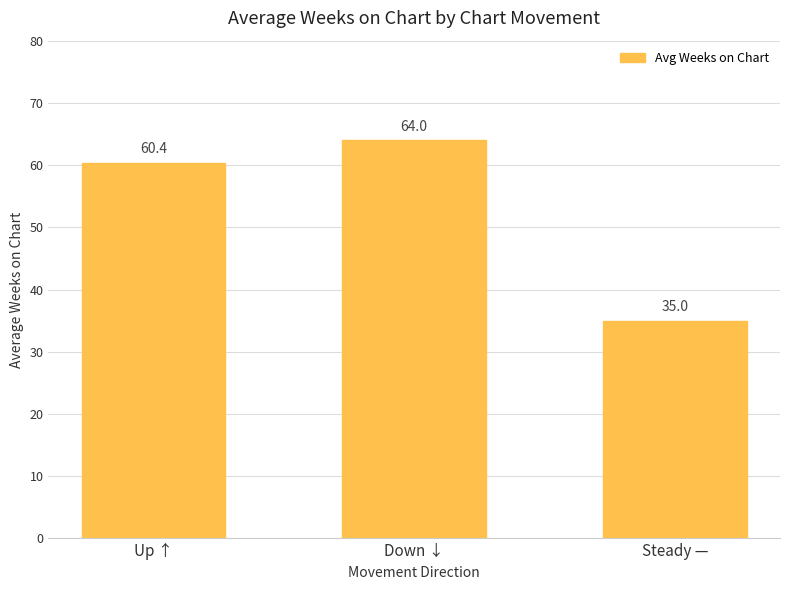

What is the smallest value displayed?

35.0